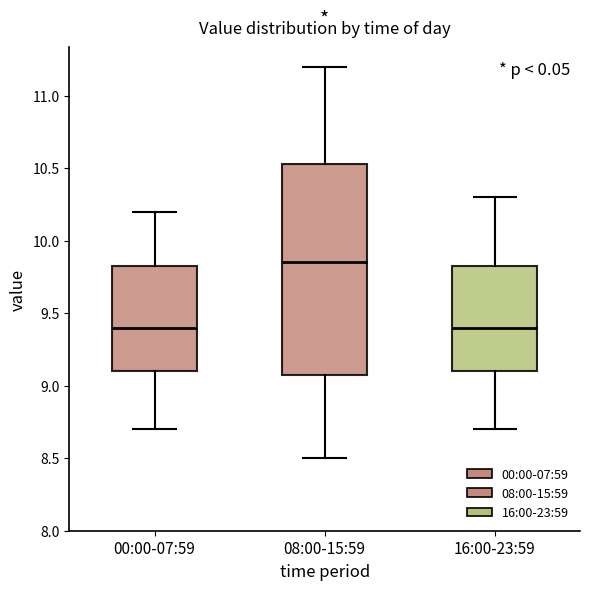

Reading left to right, read every box against the y-axis: the position of its median line, the range the box covers, and the ends of its whiskers. The values are not printed on the chart, so give them approximately, as read against the axis.

00:00-07:59: median 9.40, box 9.10 to 9.85, whiskers 8.70 to 10.20
08:00-15:59: median 9.85, box 9.10 to 10.55, whiskers 8.50 to 11.20
16:00-23:59: median 9.40, box 9.10 to 9.85, whiskers 8.70 to 10.30